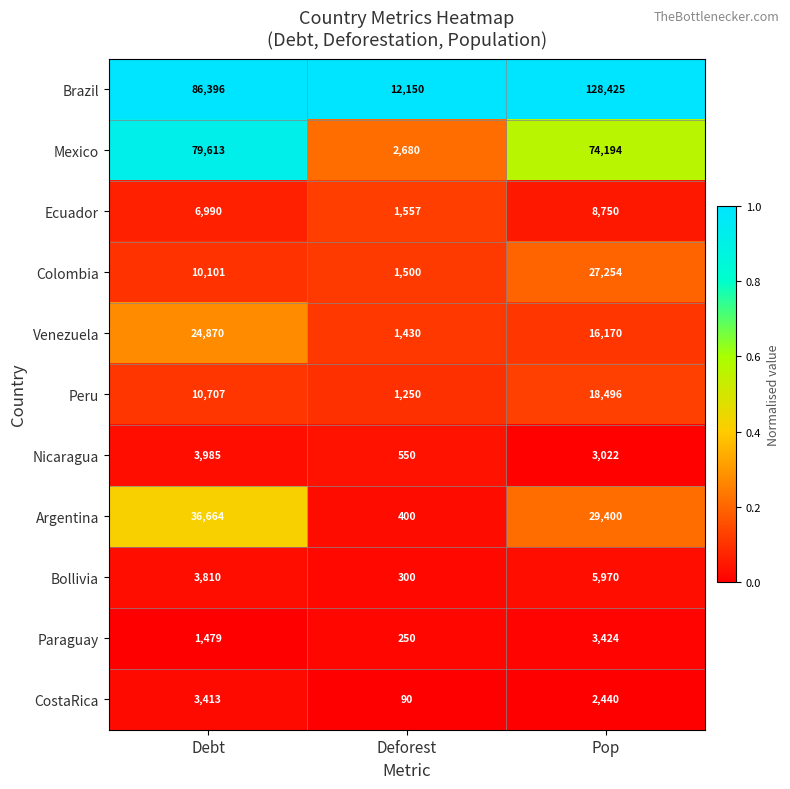

Rank the series by their maximum value, from lowest to highest.

CostaRica, Paraguay, Nicaragua, Bollivia, Ecuador, Peru, Venezuela, Colombia, Argentina, Mexico, Brazil